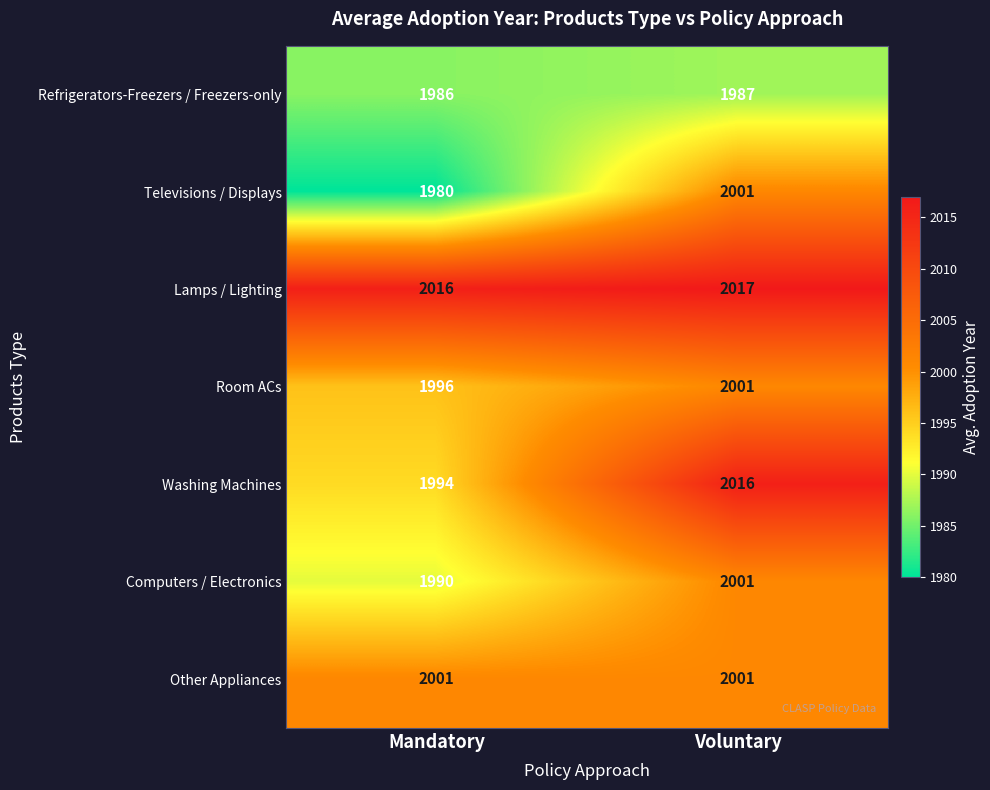

Rank the series at Mandatory from highest to lowest value.

Lamps / Lighting, Other Appliances, Room ACs, Washing Machines, Computers / Electronics, Refrigerators-Freezers / Freezers-only, Televisions / Displays